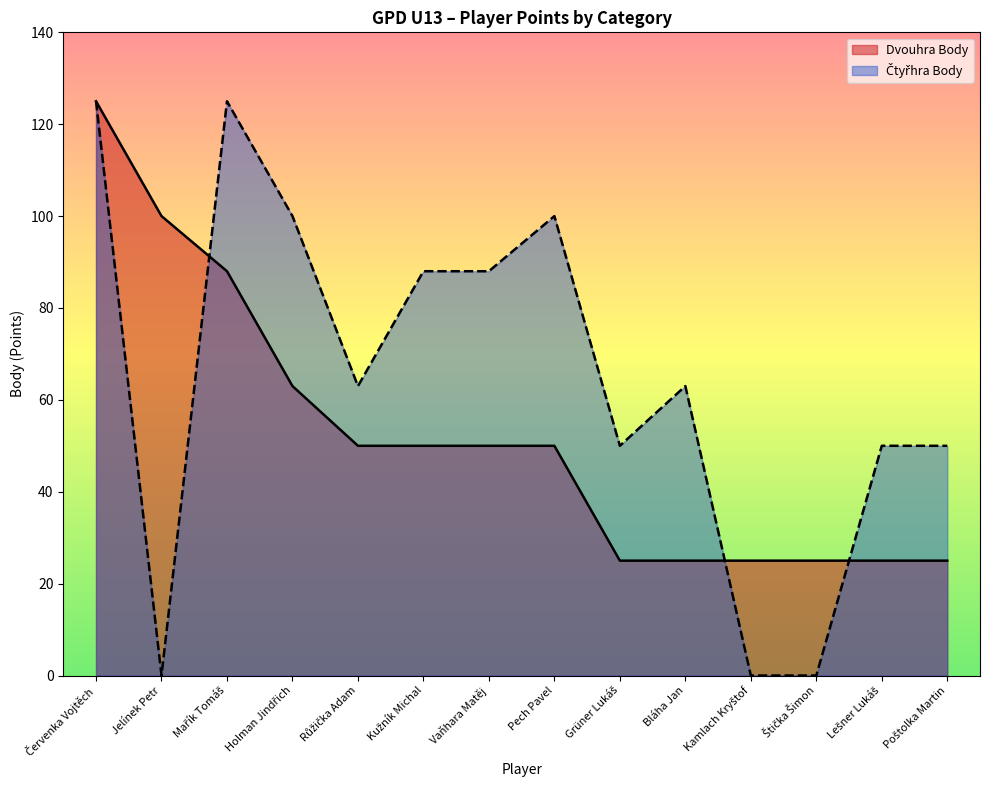

Rank the series by their maximum value, from lowest to highest.

Dvouhra Body, Čtyřhra Body